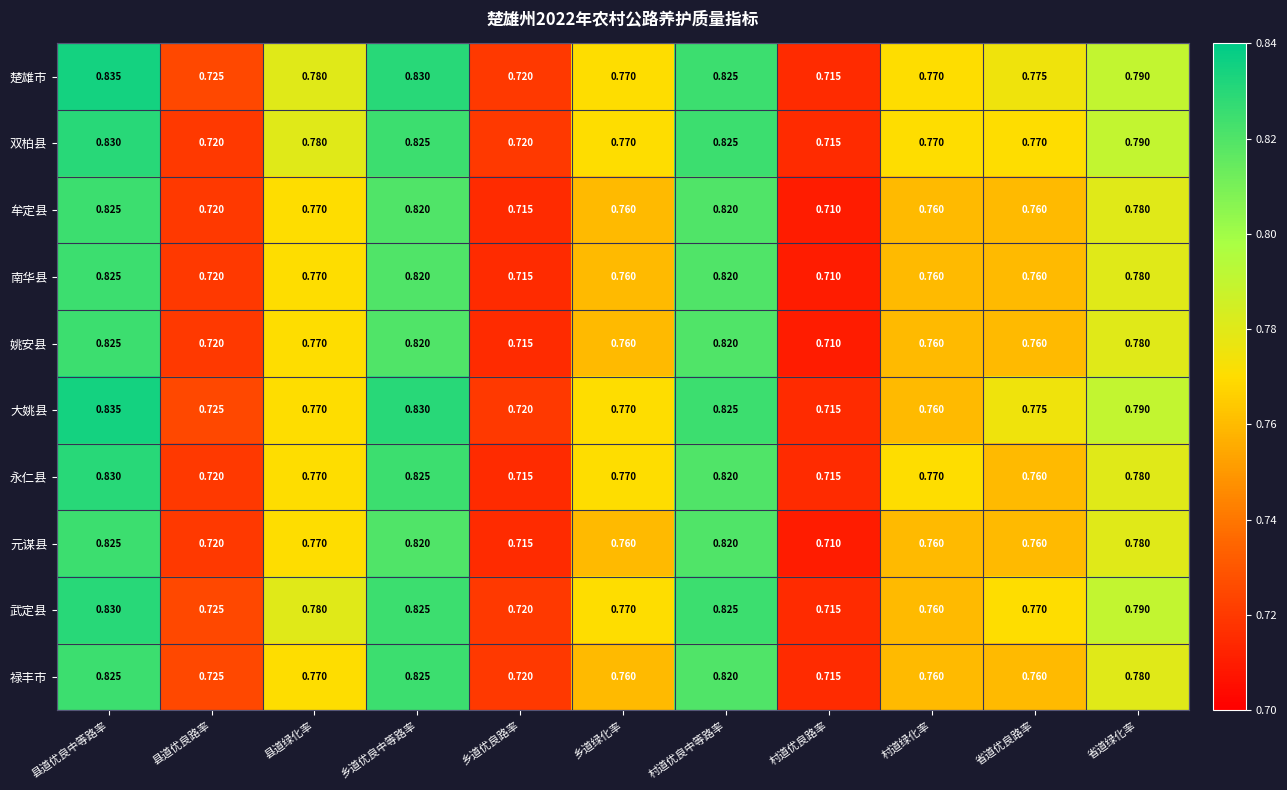

Where is 双柏县 nearest to the value 0?

村道优良路率